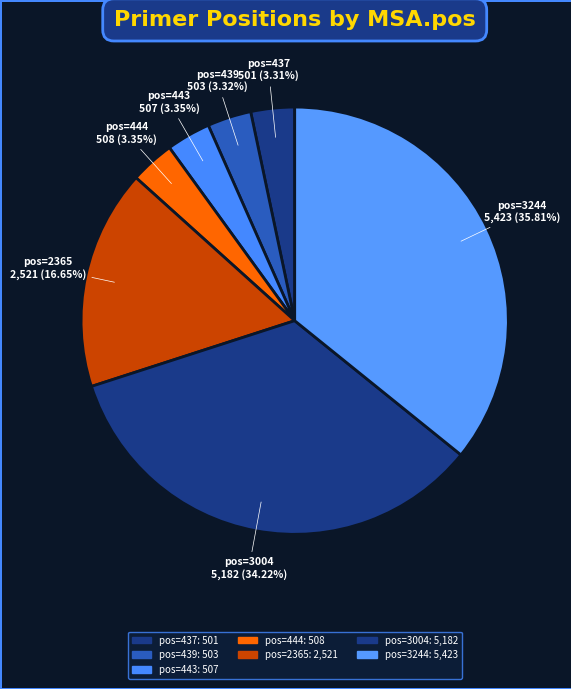

To the nearest percent, what is the difference between the largest and smallest slice percentages?

32%